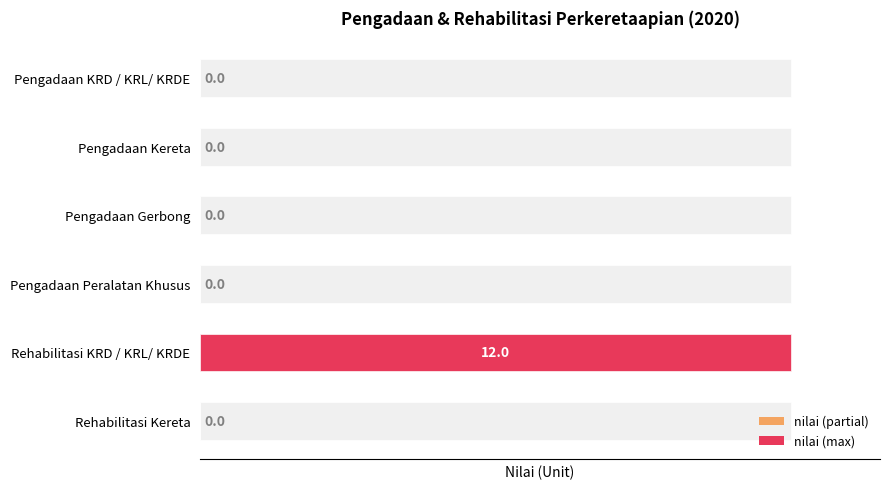

How many categories are shown in the chart?

6